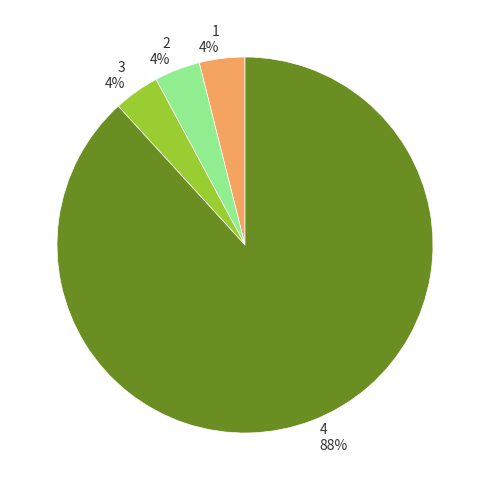

To the nearest percent, what portion does 2 represent?

4%